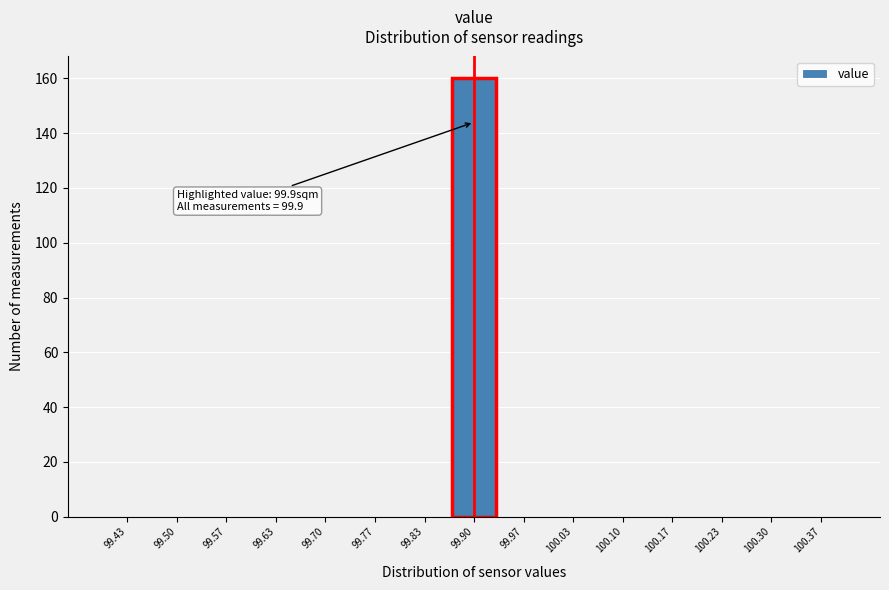

Over which range of the x-axis is the bar tallest?

99.87 to 99.93